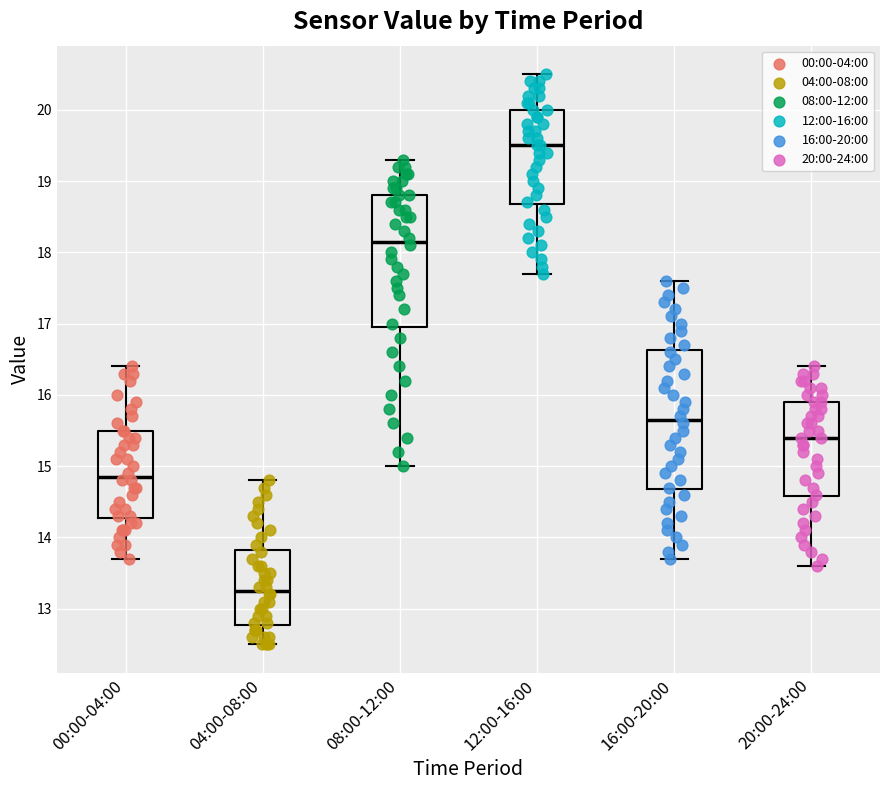

Reading left to right, read every box against the y-axis: the position of its median line, the range the box covers, and the ends of its whiskers. The values are not printed on the chart, so give them approximately, as read against the axis.

00:00-04:00: median 14.9, box 14.3 to 15.5, whiskers 13.7 to 16.4
04:00-08:00: median 13.3, box 12.8 to 13.8, whiskers 12.5 to 14.8
08:00-12:00: median 18.2, box 17.0 to 18.8, whiskers 15.0 to 19.3
12:00-16:00: median 19.5, box 18.7 to 20.0, whiskers 17.7 to 20.5
16:00-20:00: median 15.7, box 14.7 to 16.6, whiskers 13.7 to 17.6
20:00-24:00: median 15.4, box 14.6 to 15.9, whiskers 13.6 to 16.4